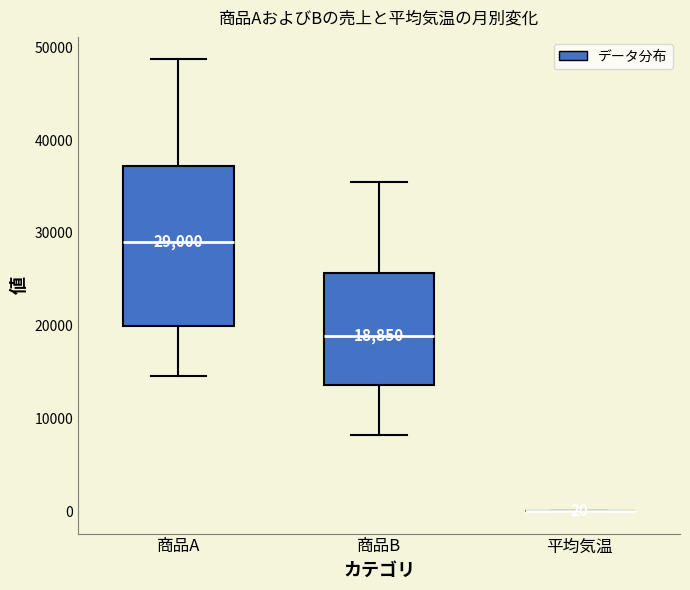

Which box is the tallest, from its lower edge to its upper edge?

商品A